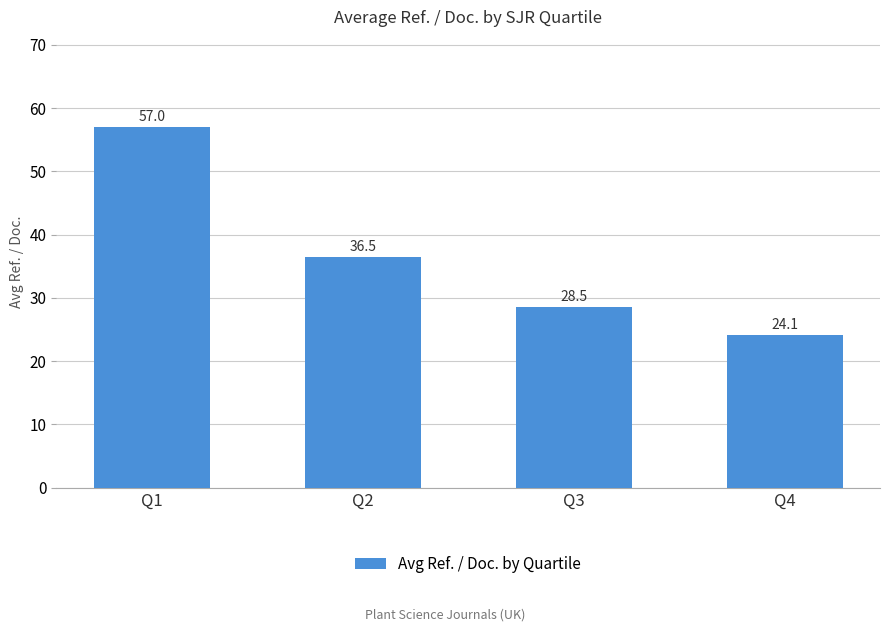

What is the change in value from Q1 to Q2?

-20.6